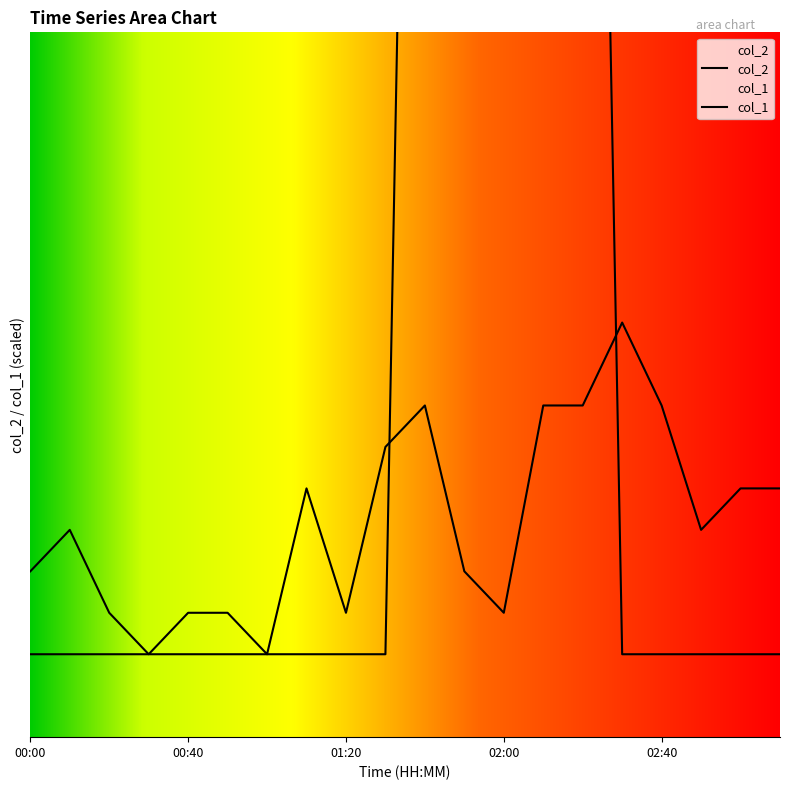

At which label is col_2 closest to 6?

00:30